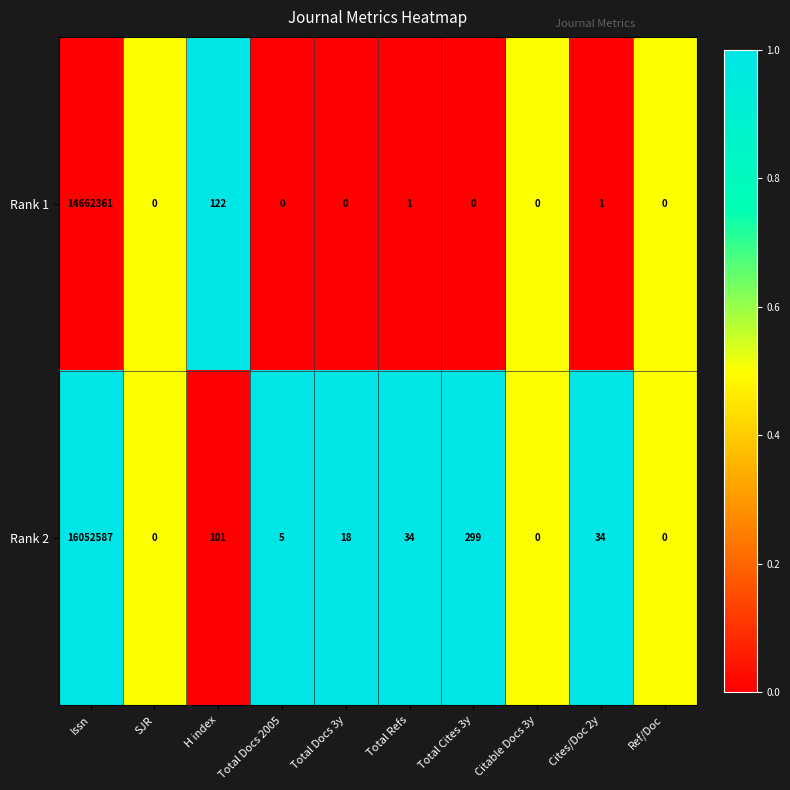

Reading right to left, what are all the values shown in this chart?

Rank 1: 0	1	0	0	1	0	0	122	0	14662361
Rank 2: 0	34	0	299	34	18	5	101	0	16052587